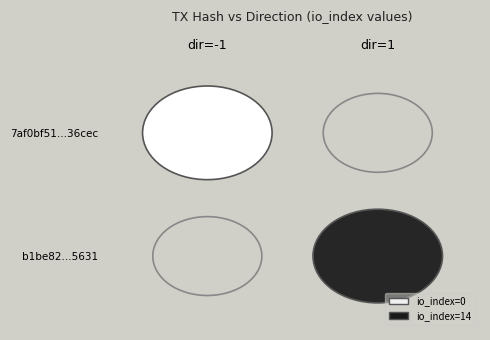

Reading left to right, list all the values displayed in this chart.

7af0bf51e7ca9b8ece78b795ff6181690c36cec: direction=-1	io_index=0
b1be82391f4c3da40f003fcd154f5b14c1f5631: direction=1	io_index=14